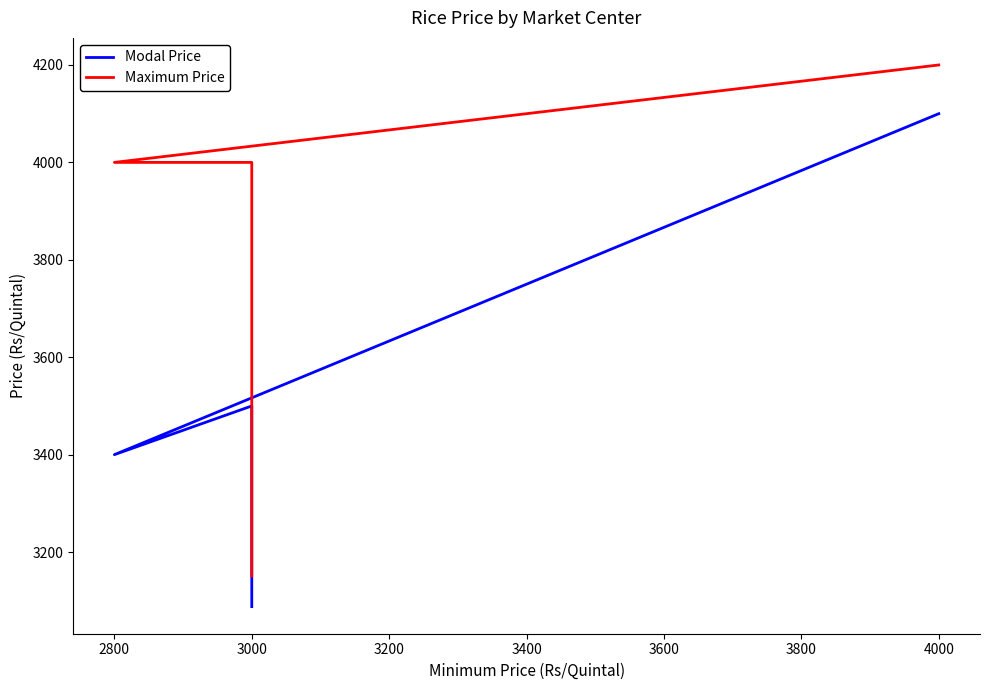

Which series has the widest spread of values?

Maximum Price